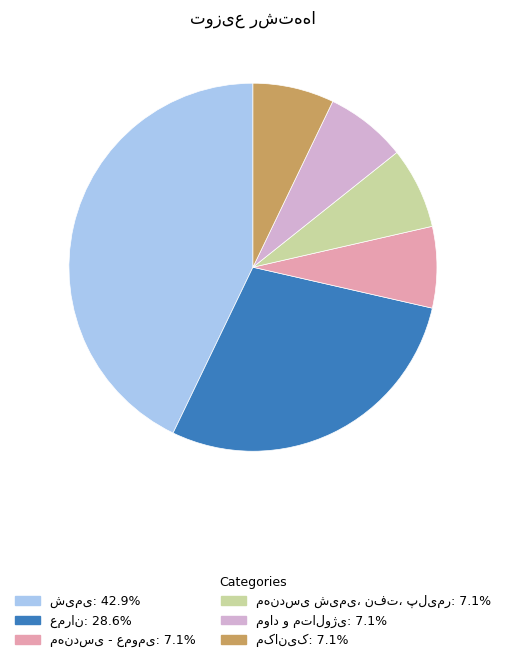

Is there any slice that represents more than half of the pie?

No